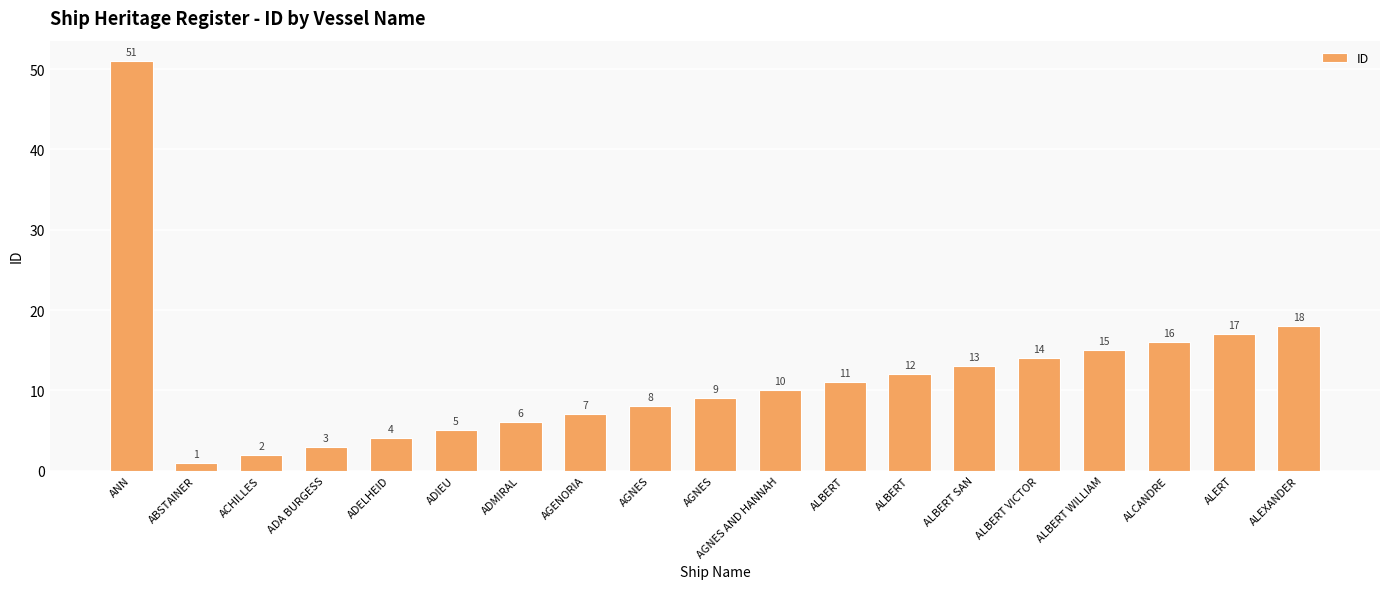

How many data points does each series have?

19